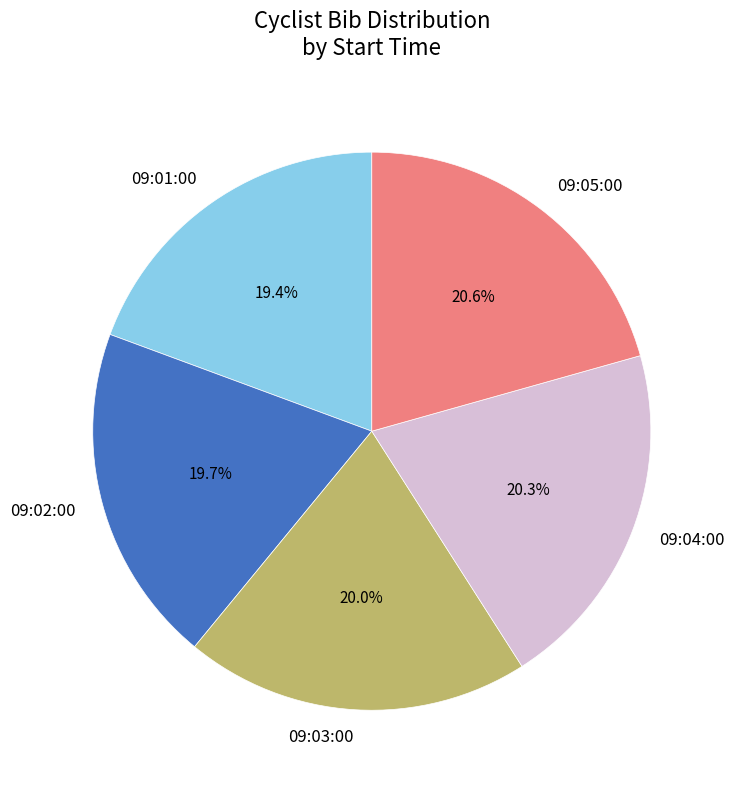

What portion of the pie excludes 09:01:00?

80.6%